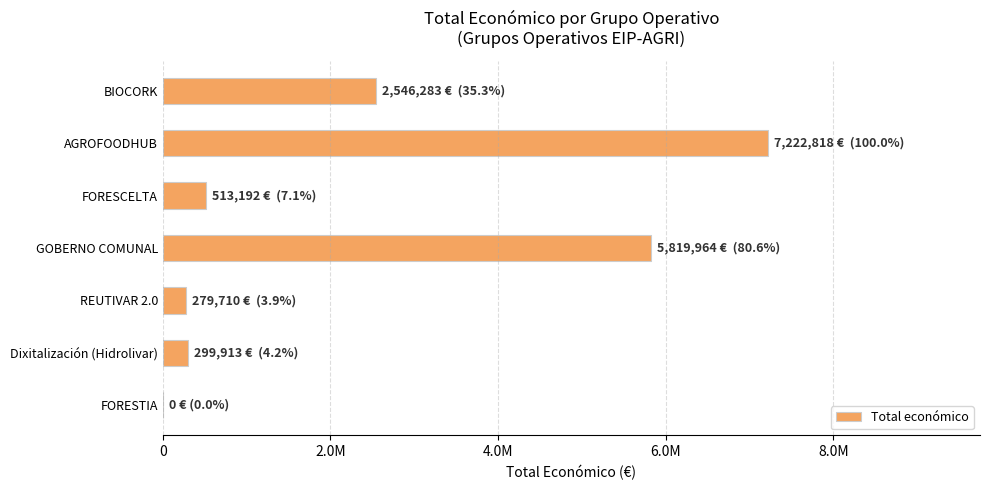

Are the bars horizontal?

Yes